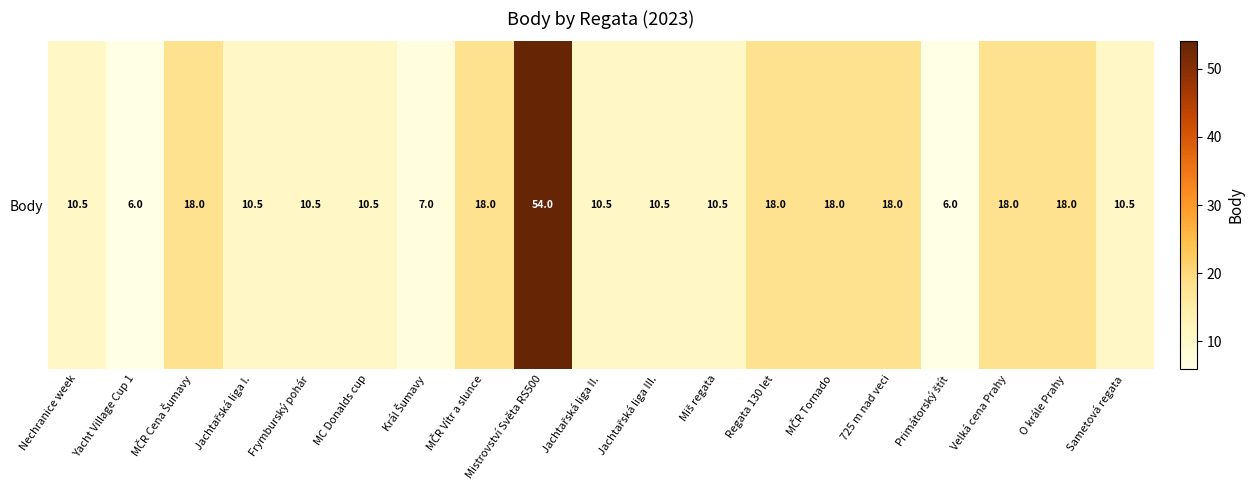

Reading left to right, what are all the values shown in this chart?

10.5	6.0	18.0	10.5	10.5	10.5	7.0	18.0	54.0	10.5	10.5	10.5	18.0	18.0	18.0	6.0	18.0	18.0	10.5